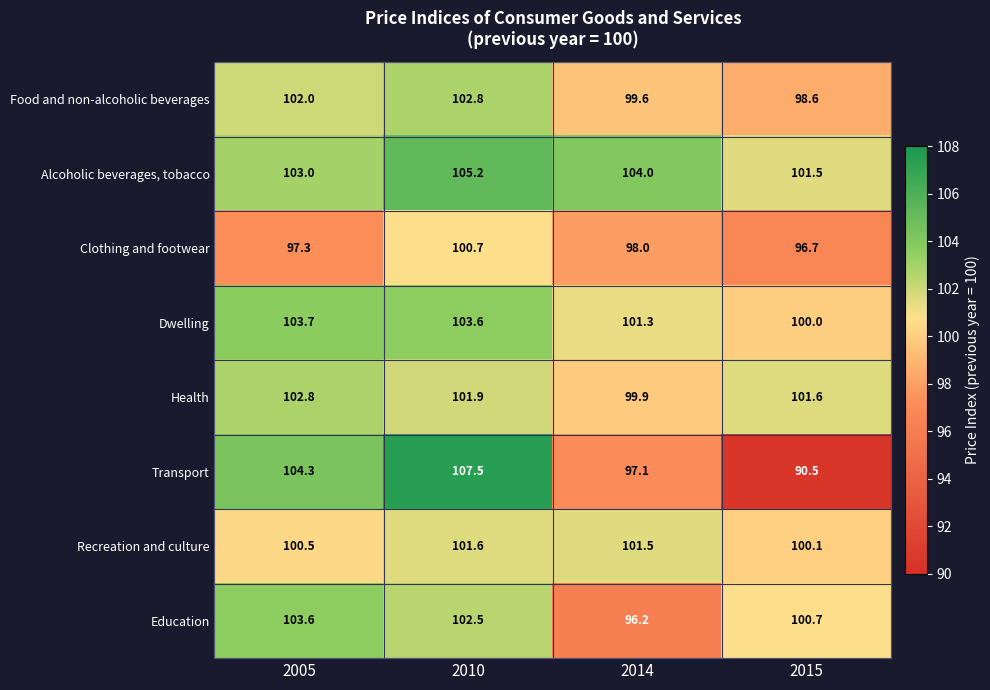

What is the greatest value displayed?

107.5